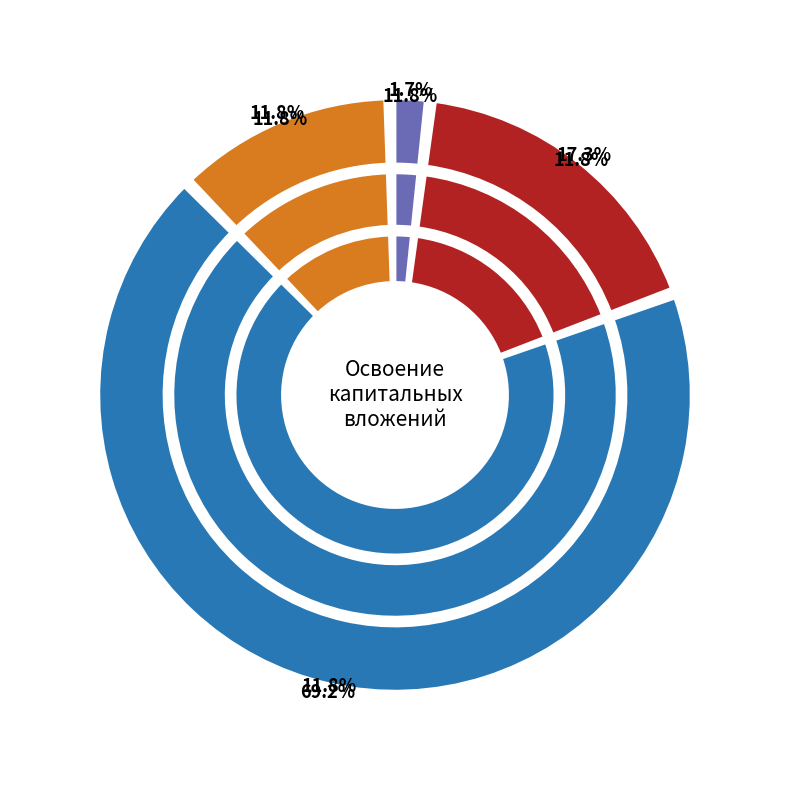

To the nearest percent, what percentage of the pie is строительные работы?

17%